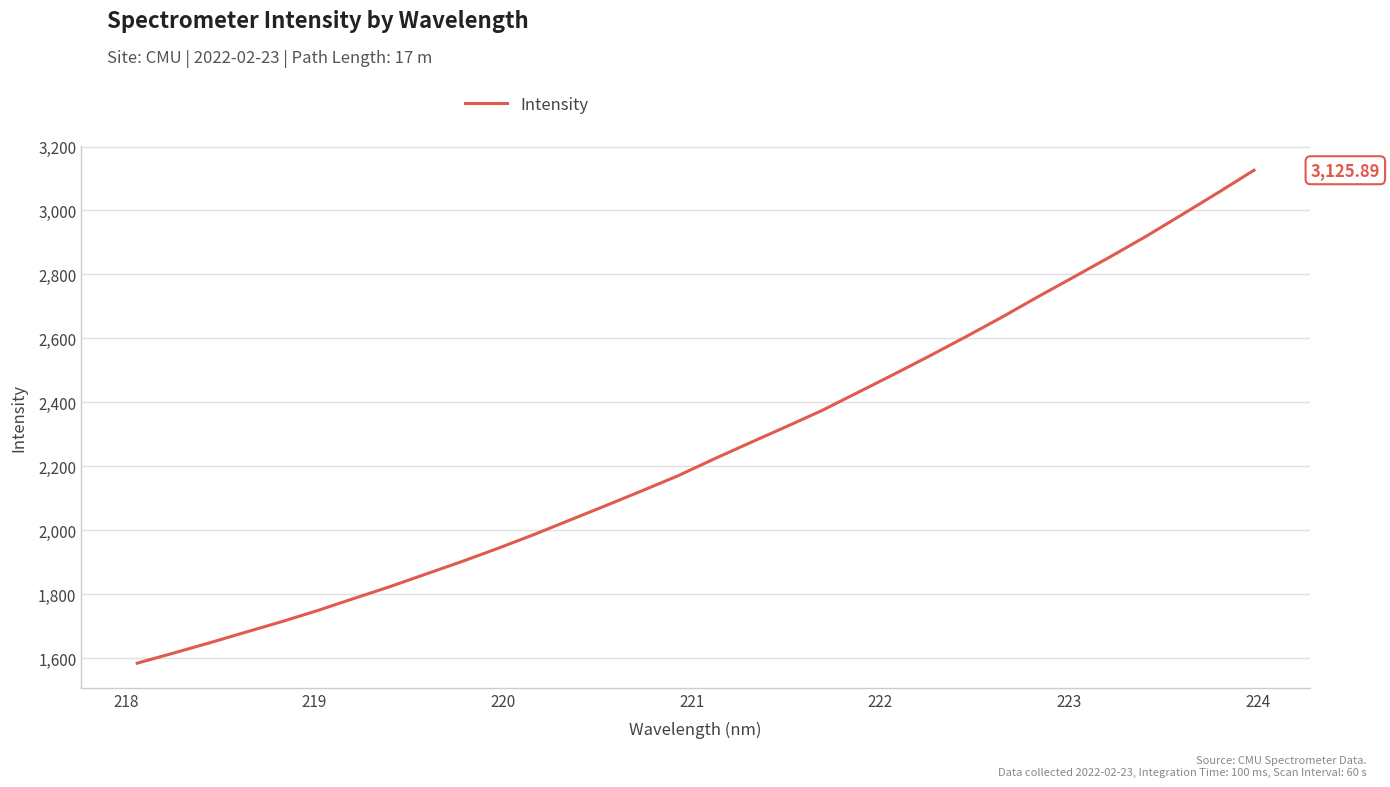

True or false: the data has more than 1 interior local peaks.

False